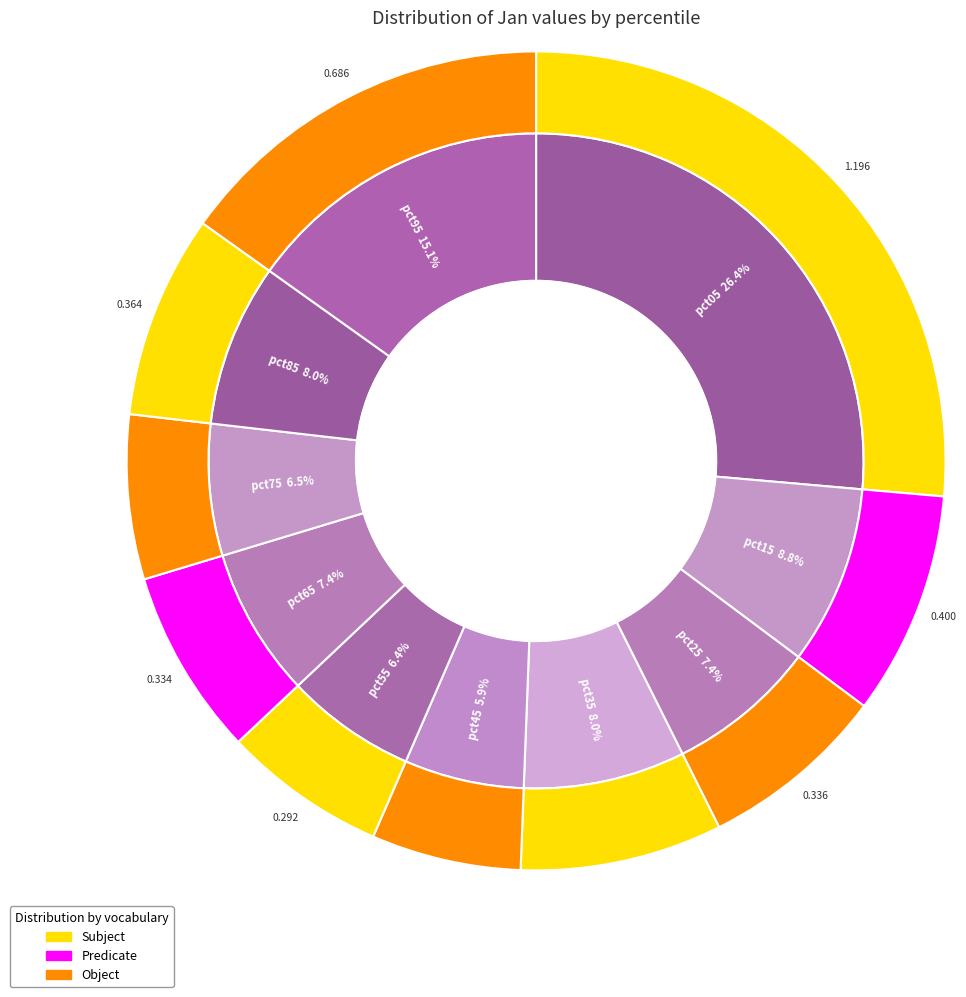

What is the change in value from pct55 to pct85?

+0.1